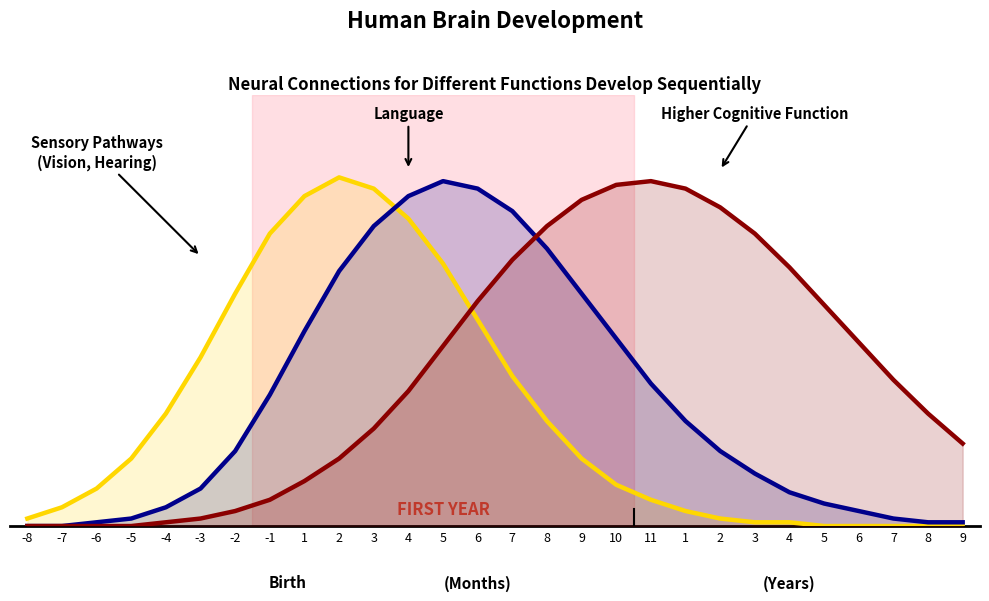

Which series has the widest spread of values?

Sensory Pathways (Vision, Hearing)